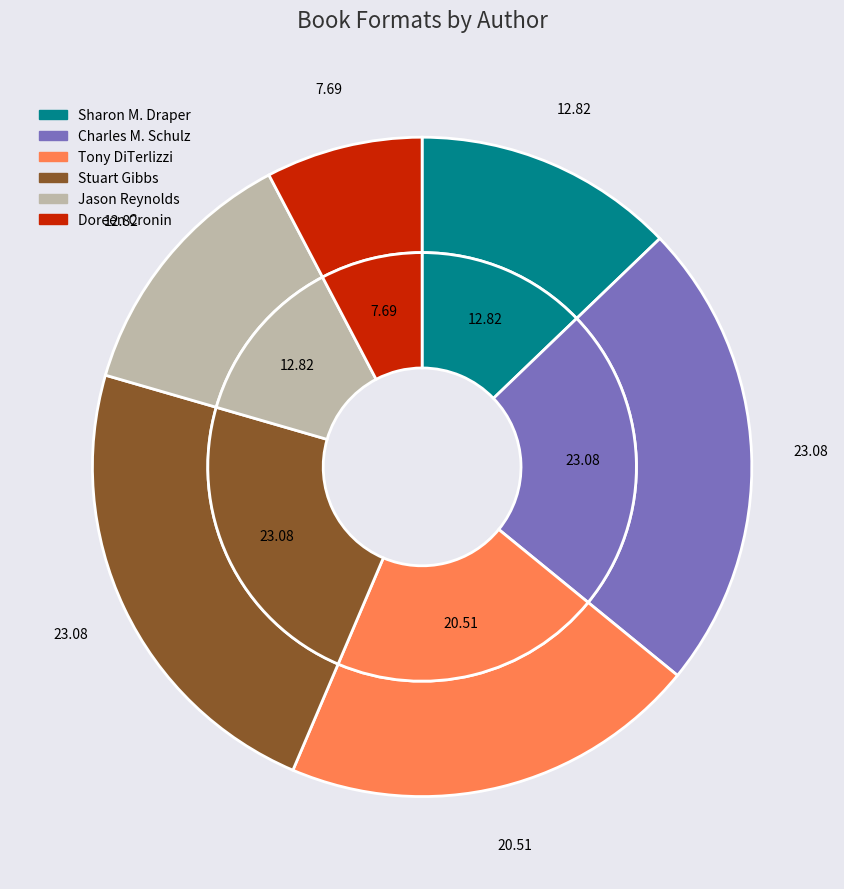

To the nearest percent, what portion does Stuart Gibbs (62586102) represent?

23%